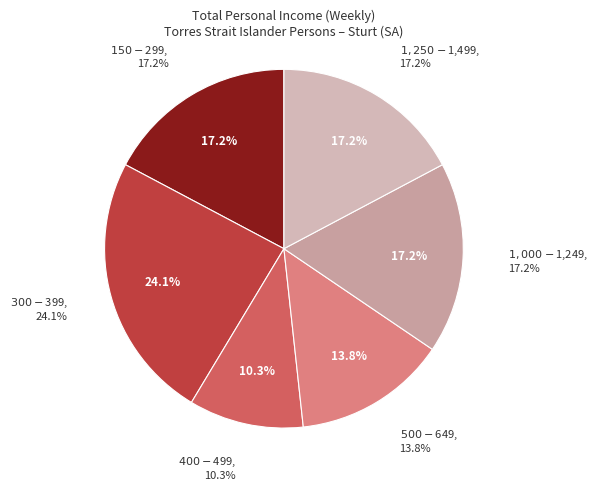

Is it true that $400-$499 is 10% of the pie?

True